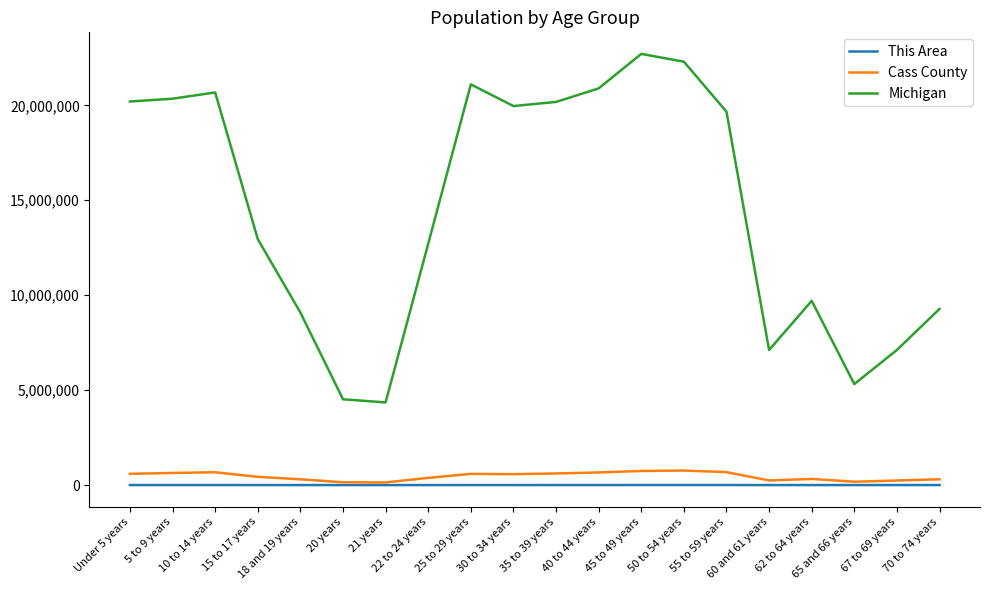

What is the difference between the highest and lowest values at 10 to 14 years?

20673552